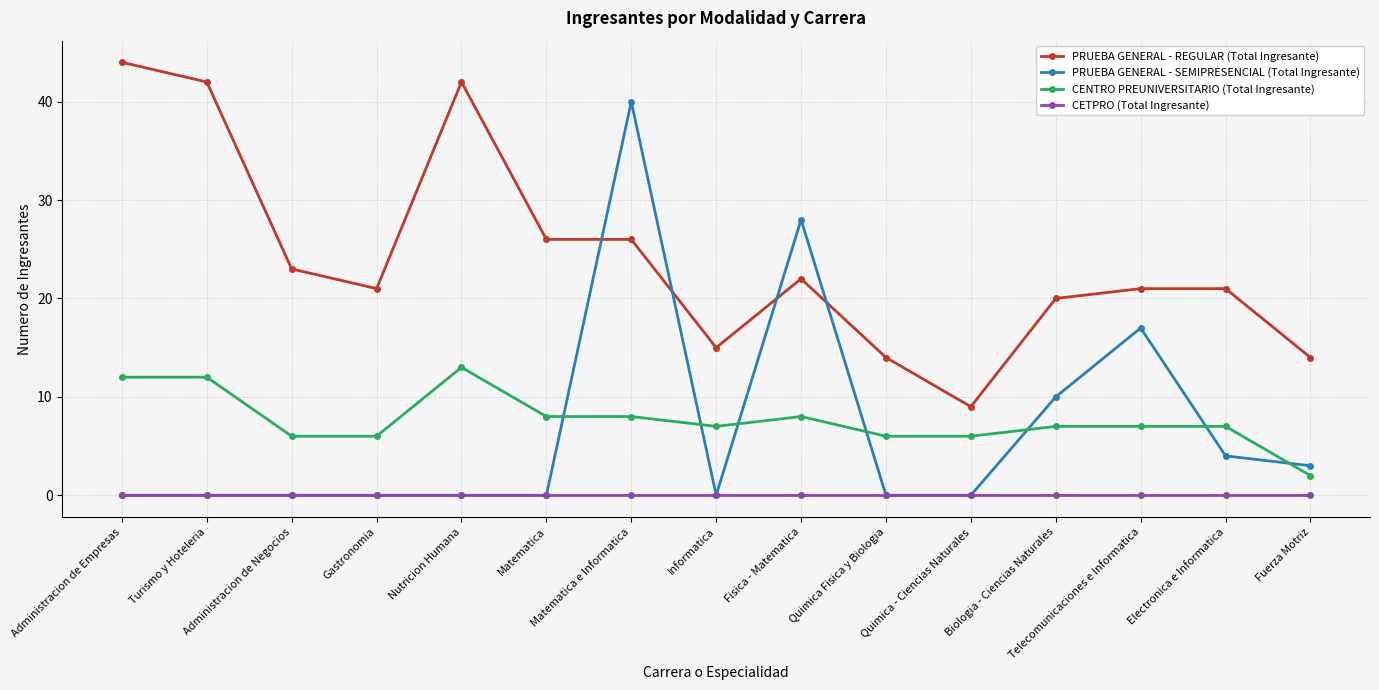

Reading left to right, transcribe all the data shown in this chart.

PRUEBA GENERAL - REGULAR (Total Ingresante): Administracion de Empresas=44	Turismo y Hoteleria=42	Administracion de Negocios=23	Gastronomia=21	Nutricion Humana=42	Matematica=26	Matematica e Informatica=26	Informatica=15	Fisica - Matematica=22	Quimica Fisica y Biologia=14	Quimica - Ciencias Naturales=9	Biologia - Ciencias Naturales=20	Telecomunicaciones e Informatica=21	Electronica e Informatica=21	Fuerza Motriz=14
PRUEBA GENERAL - SEMIPRESENCIAL (Total Ingresante): Administracion de Empresas=0	Turismo y Hoteleria=0	Administracion de Negocios=0	Gastronomia=0	Nutricion Humana=0	Matematica=0	Matematica e Informatica=40	Informatica=0	Fisica - Matematica=28	Quimica Fisica y Biologia=0	Quimica - Ciencias Naturales=0	Biologia - Ciencias Naturales=10	Telecomunicaciones e Informatica=17	Electronica e Informatica=4	Fuerza Motriz=3
CENTRO PREUNIVERSITARIO (Total Ingresante): Administracion de Empresas=12	Turismo y Hoteleria=12	Administracion de Negocios=6	Gastronomia=6	Nutricion Humana=13	Matematica=8	Matematica e Informatica=8	Informatica=7	Fisica - Matematica=8	Quimica Fisica y Biologia=6	Quimica - Ciencias Naturales=6	Biologia - Ciencias Naturales=7	Telecomunicaciones e Informatica=7	Electronica e Informatica=7	Fuerza Motriz=2
CETPRO (Total Ingresante): Administracion de Empresas=0	Turismo y Hoteleria=0	Administracion de Negocios=0	Gastronomia=0	Nutricion Humana=0	Matematica=0	Matematica e Informatica=0	Informatica=0	Fisica - Matematica=0	Quimica Fisica y Biologia=0	Quimica - Ciencias Naturales=0	Biologia - Ciencias Naturales=0	Telecomunicaciones e Informatica=0	Electronica e Informatica=0	Fuerza Motriz=0